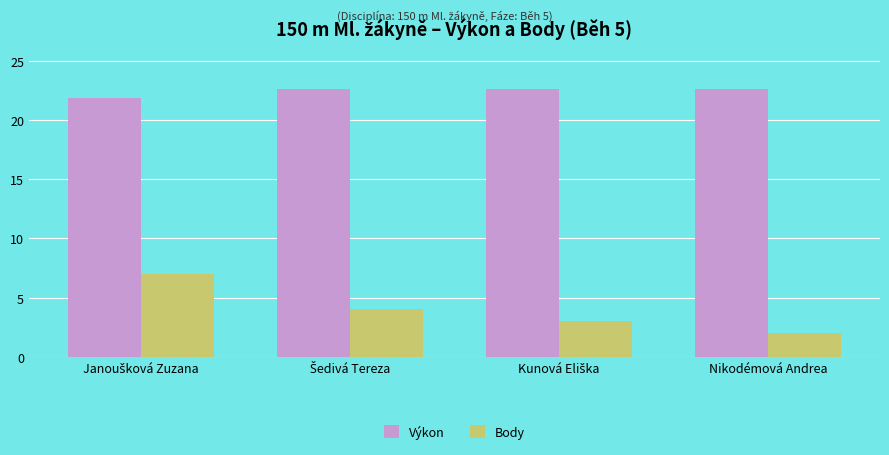

Which series has the widest spread of values?

Body